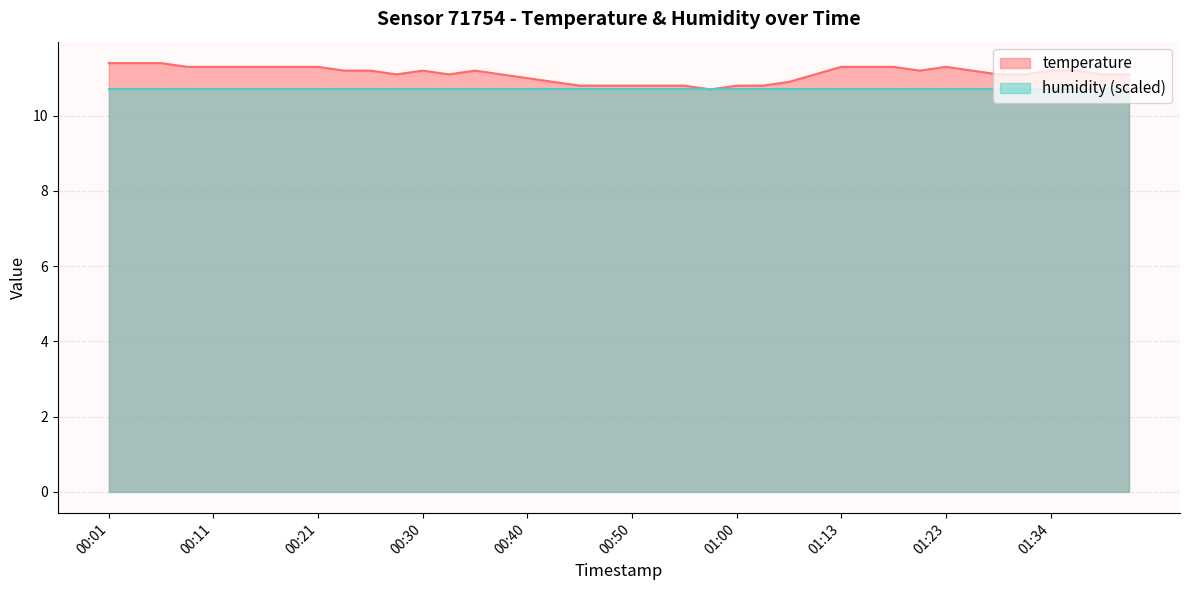

The value at 00:23 is 11.2. True or false?

True